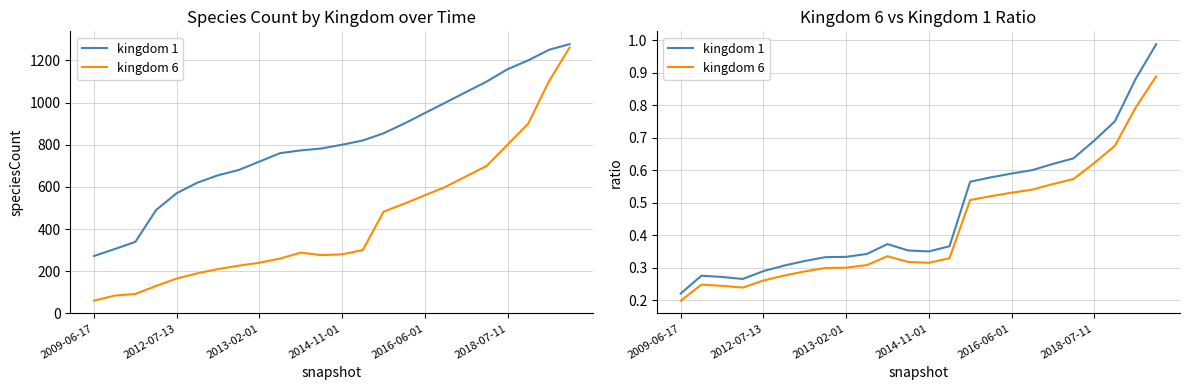

The kingdom 1 series shows 0.3 at 19. True or false?

False